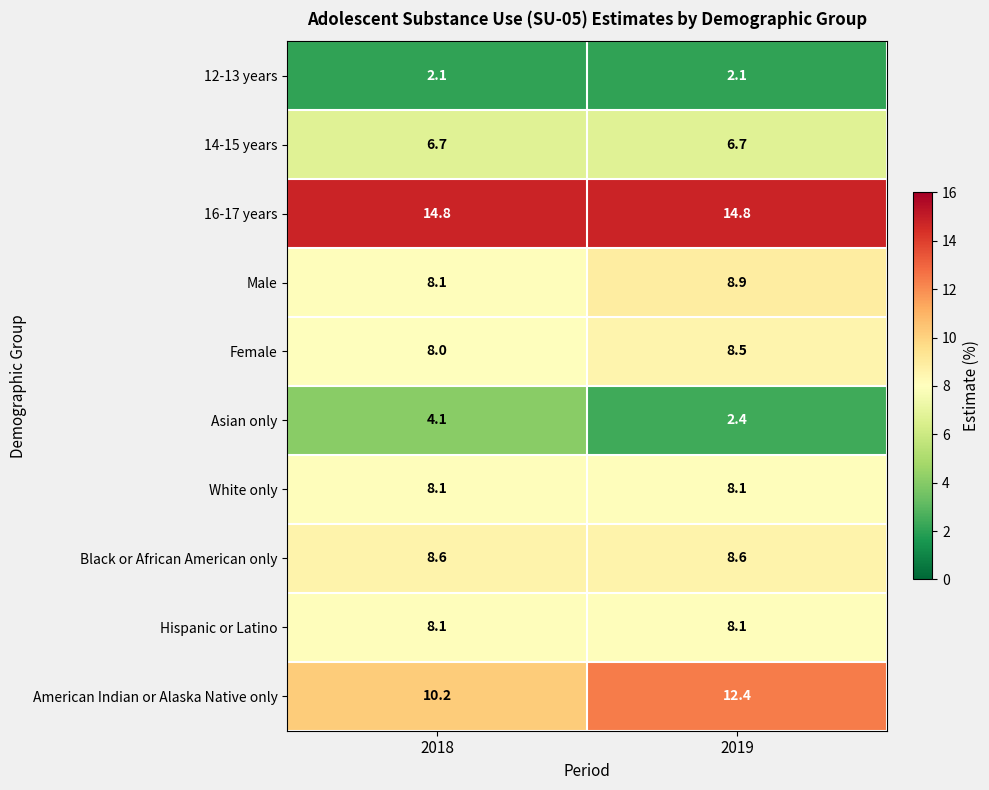

Is it true that Female equals 5.1 at 2018?

False